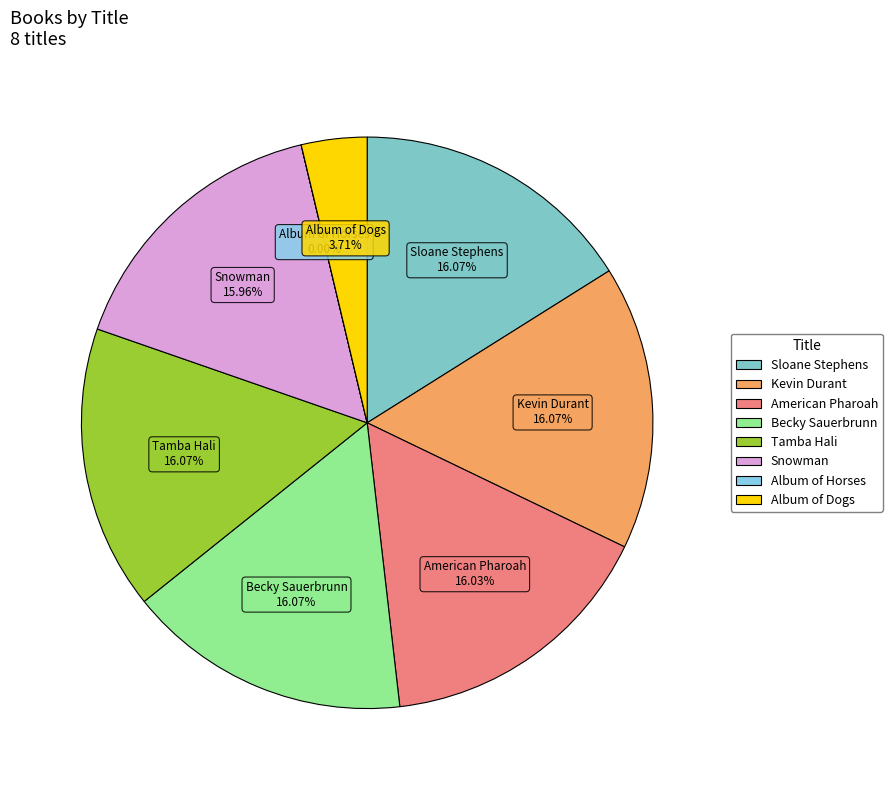

What is the ratio of the value at Becky Sauerbrunn to the value at Snowman?

1.0